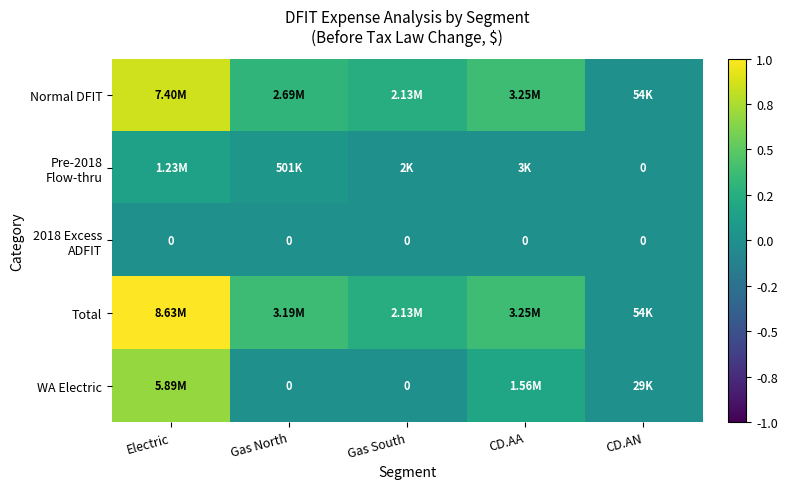

At which category is the sum across all series the highest?

Electric